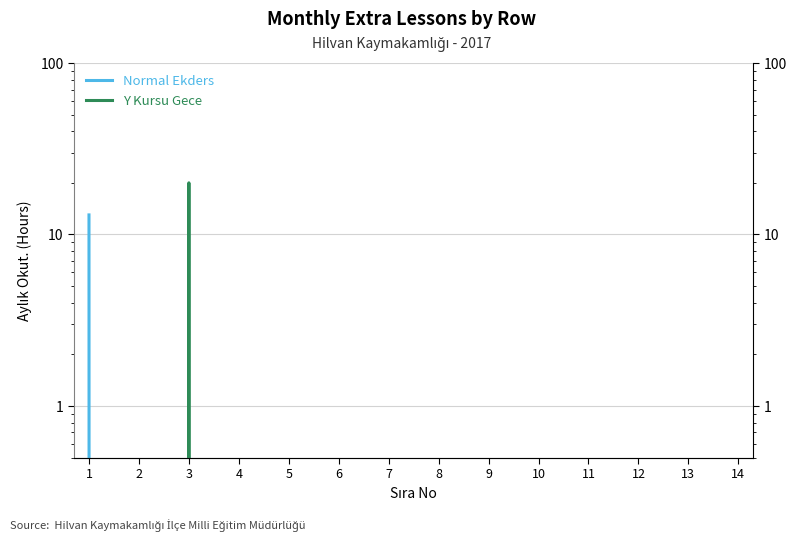

True or false: Y Kursu Gece has a value of -10 at 8.

False